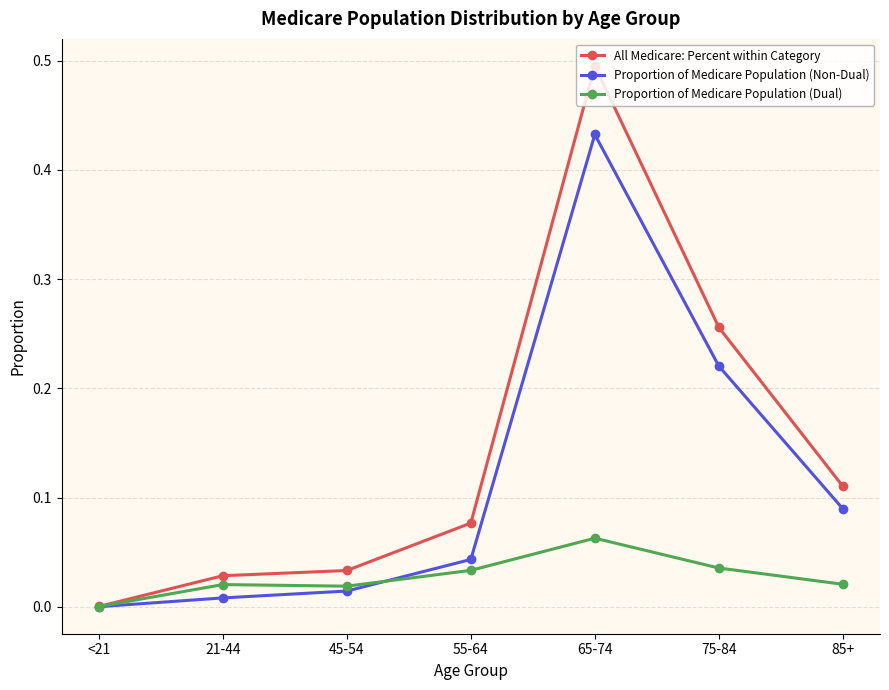

After their last crossing, which series has the higher values: Proportion of Medicare Population (Dual) or Proportion of Medicare Population (Non-Dual)?

Proportion of Medicare Population (Non-Dual)